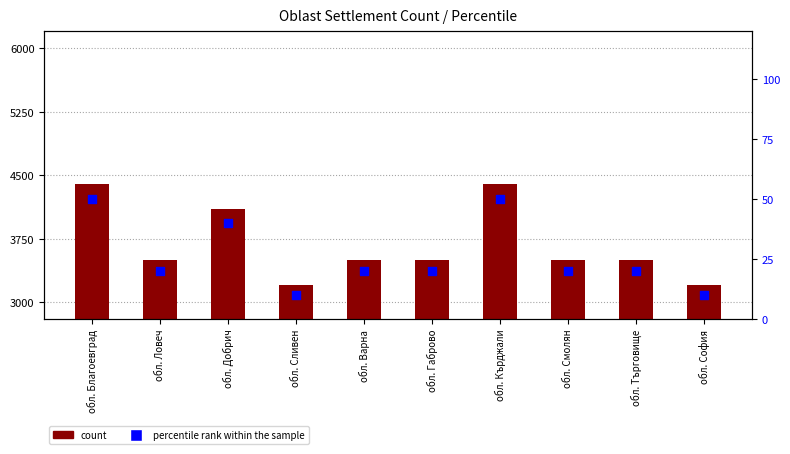

Which series has the largest Y range (max minus min)?

count